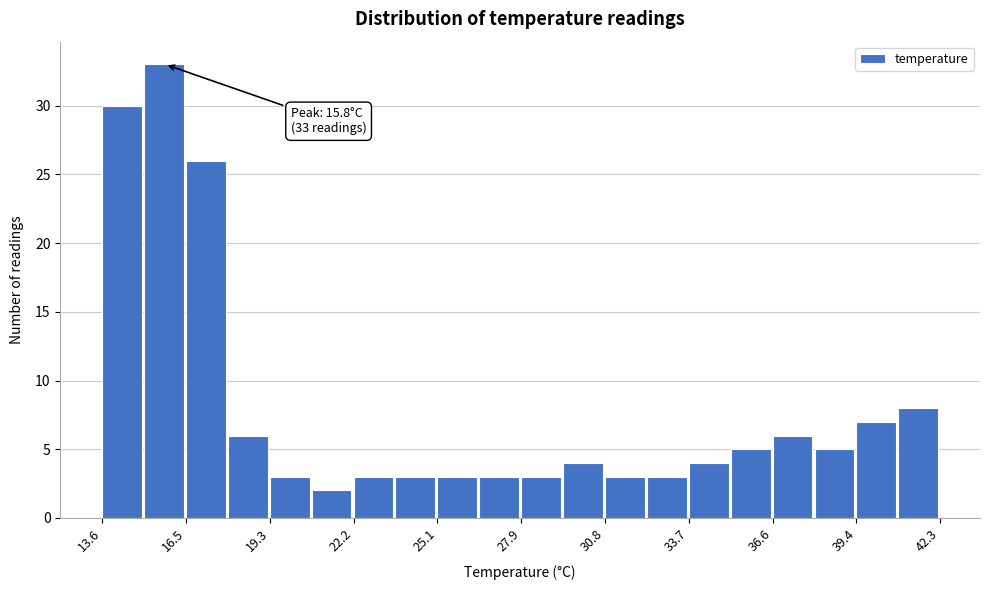

Around what value on the x-axis is the tallest bar? Give the approximate position of its centre, as read against the axis.

15.5